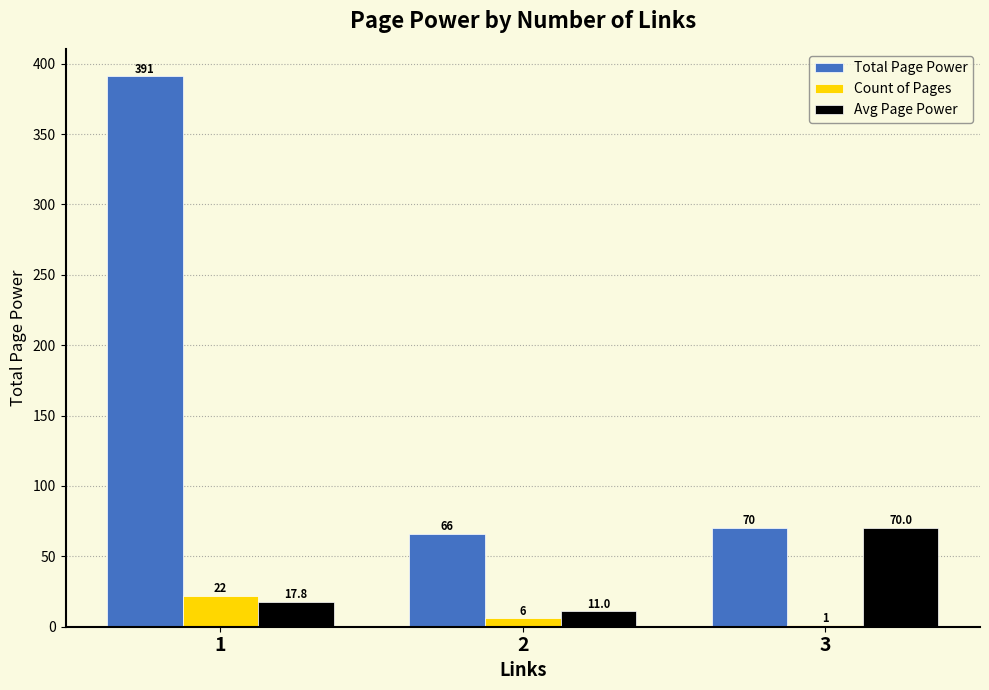

Are the bars grouped side by side (vs. stacked)?

Yes